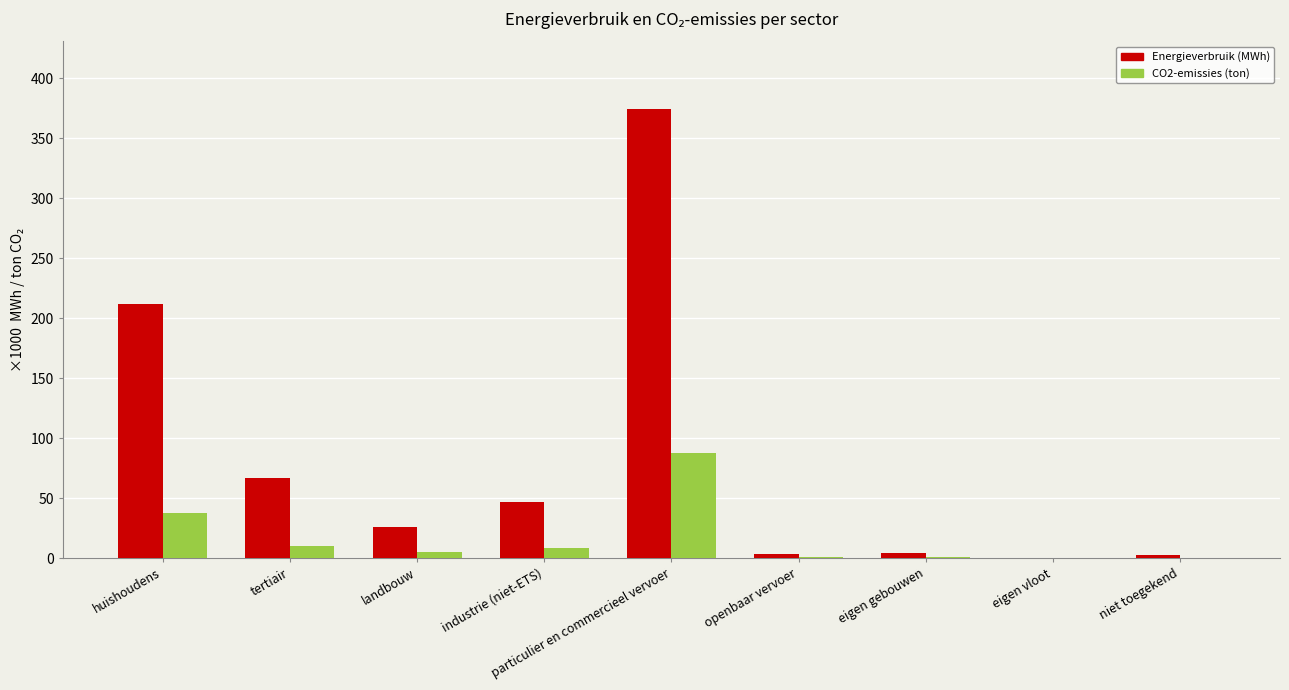

Which label corresponds to the largest value in the chart?

particulier en commercieel vervoer